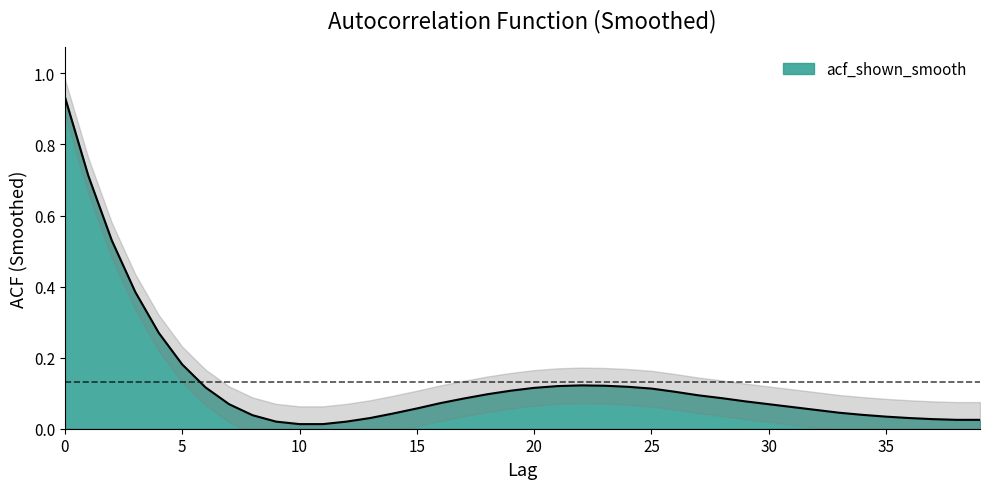

How many distinct data groups are displayed?

1